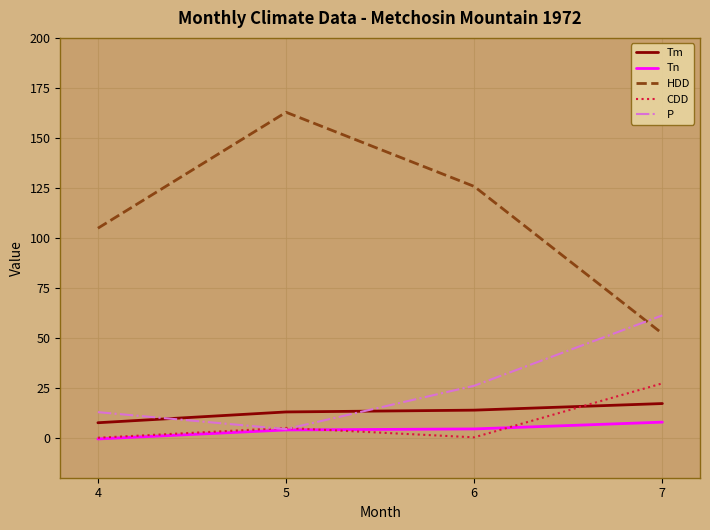

List the series in order of their peak value, lowest first.

Tn, Tm, CDD, P, HDD